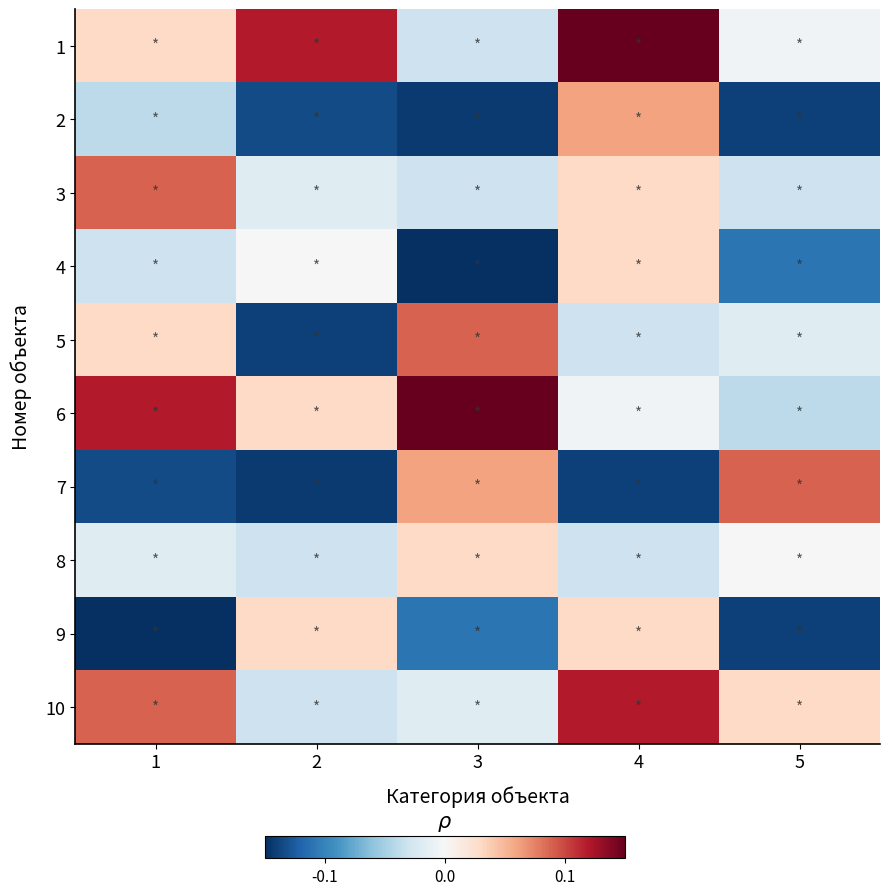

What is the spread (max minus min) of values at 2?

0.3